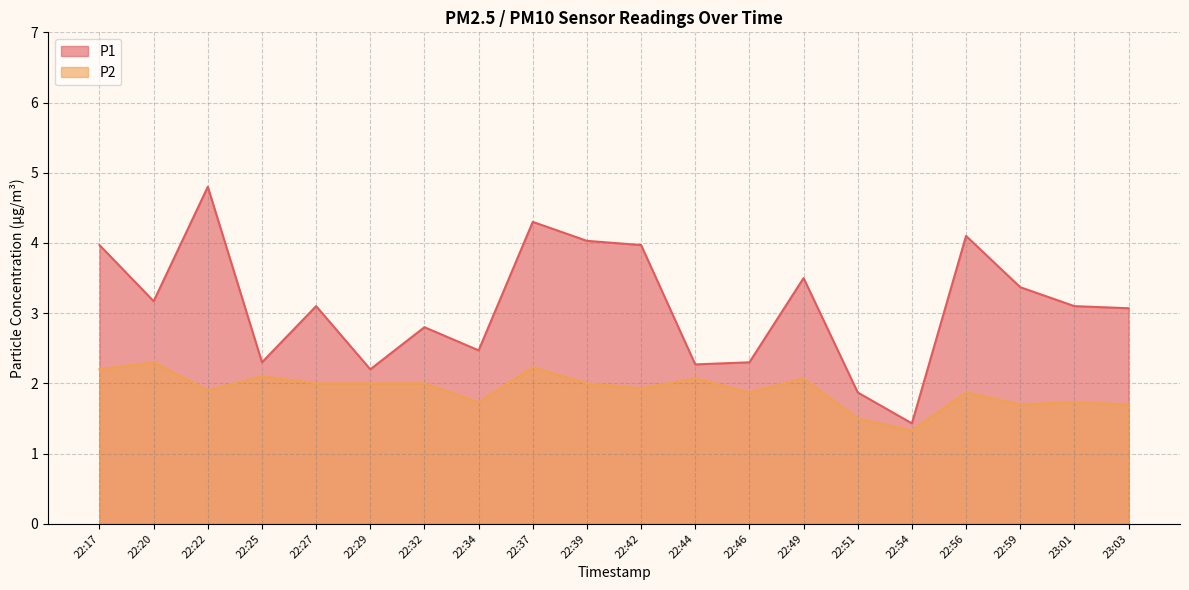

What position from the right is 22:37?

12